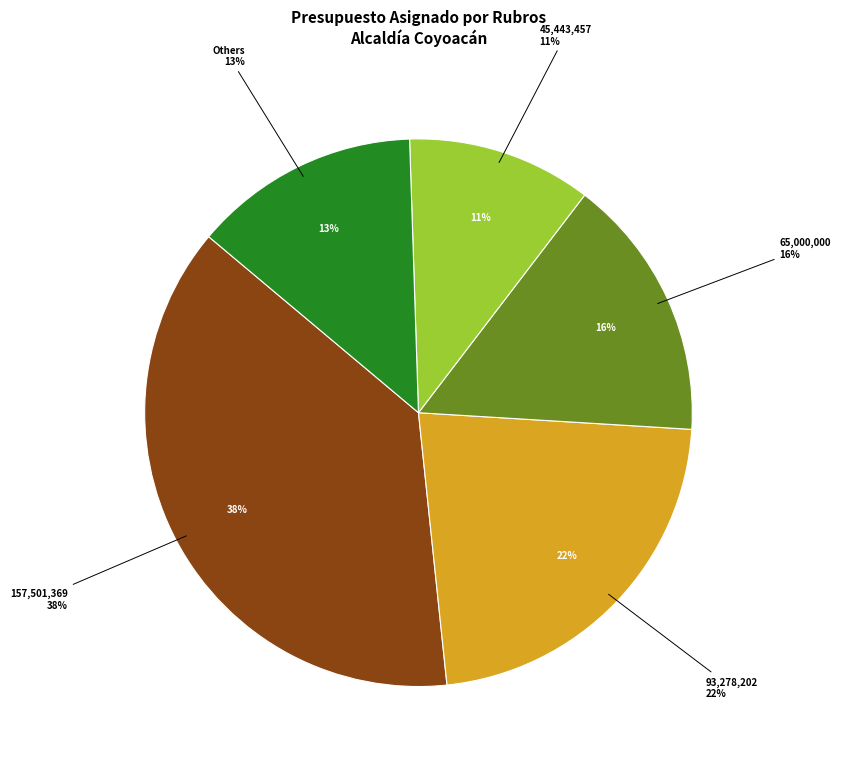

To the nearest percent, what portion does 3998762 represent?

1%